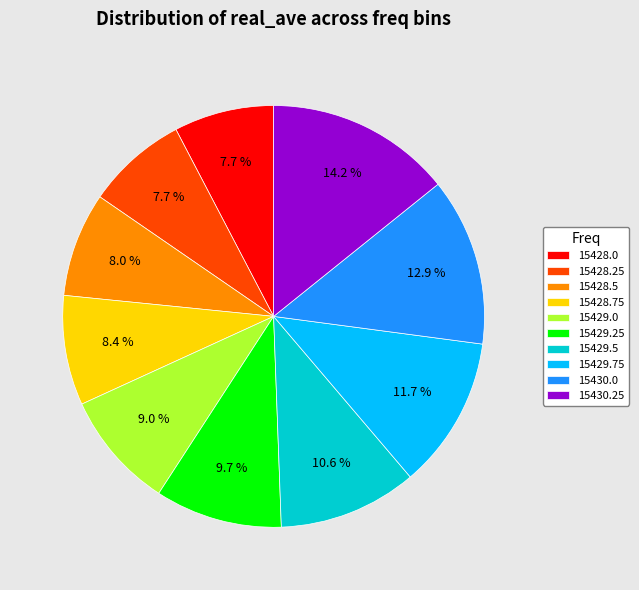

Between 15430.0 and 15430.25, which is larger?

15430.25